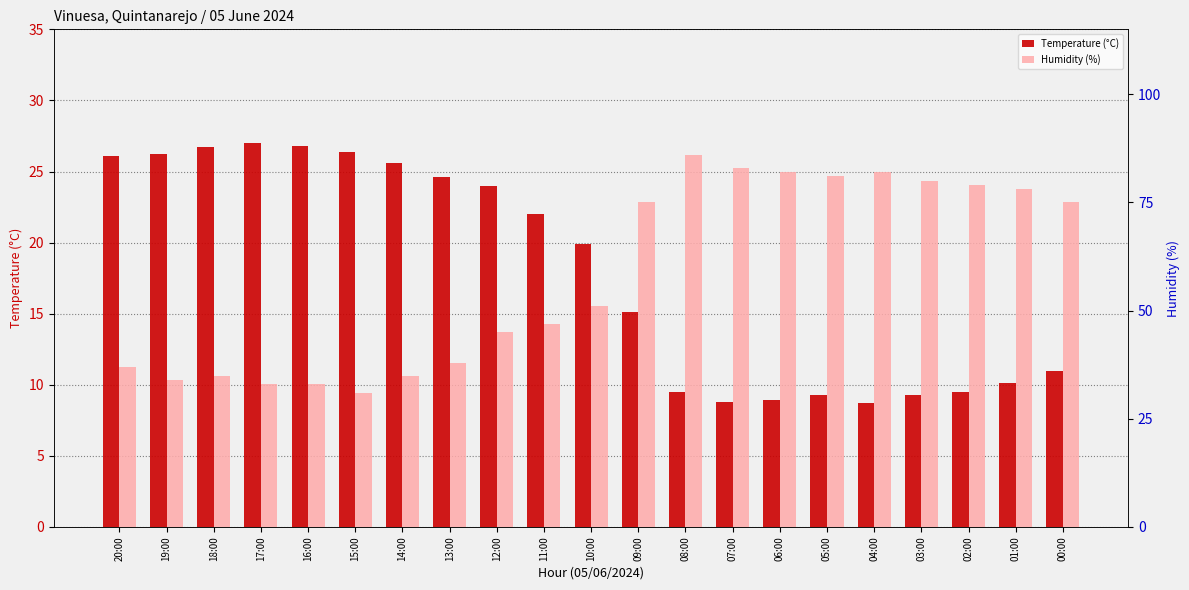

True or false: Humidity (%) has a value of 31.0 at 15:00.

True